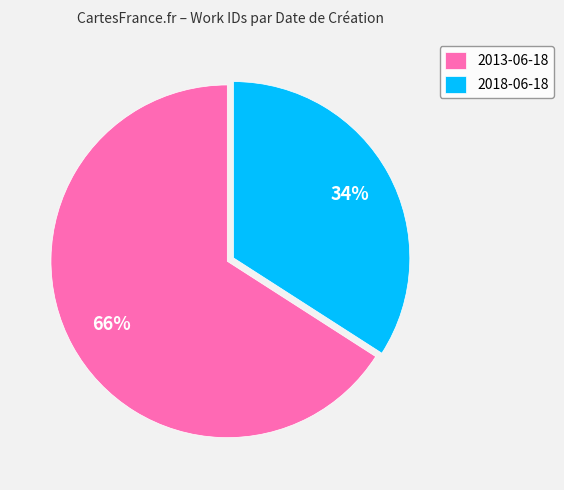

Count the number of slices in the pie.

2